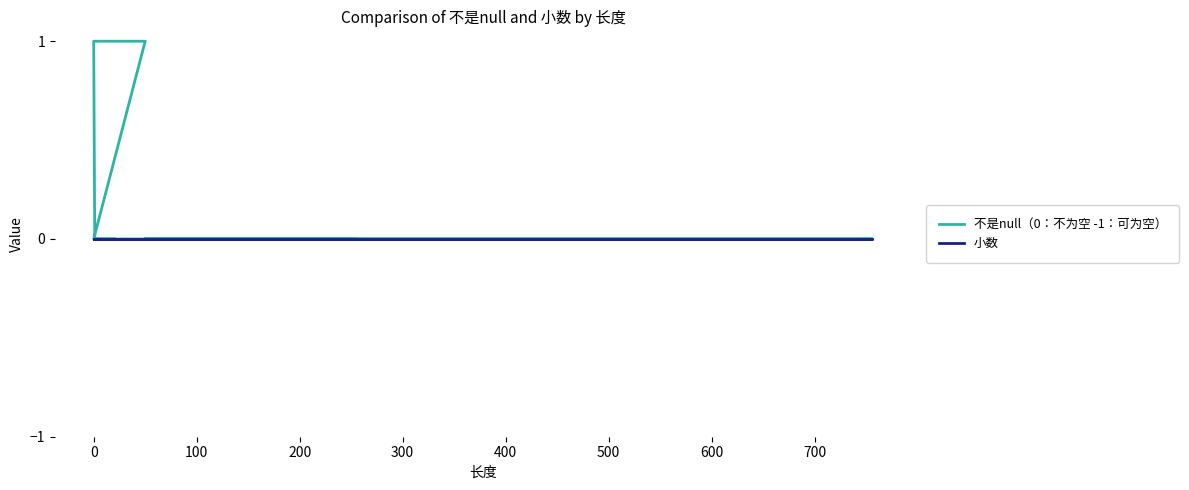

Reading right to left, extract all data points from this chart.

不是null（0：不为空 -1：可为空）: 0	0	1	1	0	0	0	0	0	0	0	0	0
小数: 0	0	0	0	0	0	0	0	0	0	0	0	0